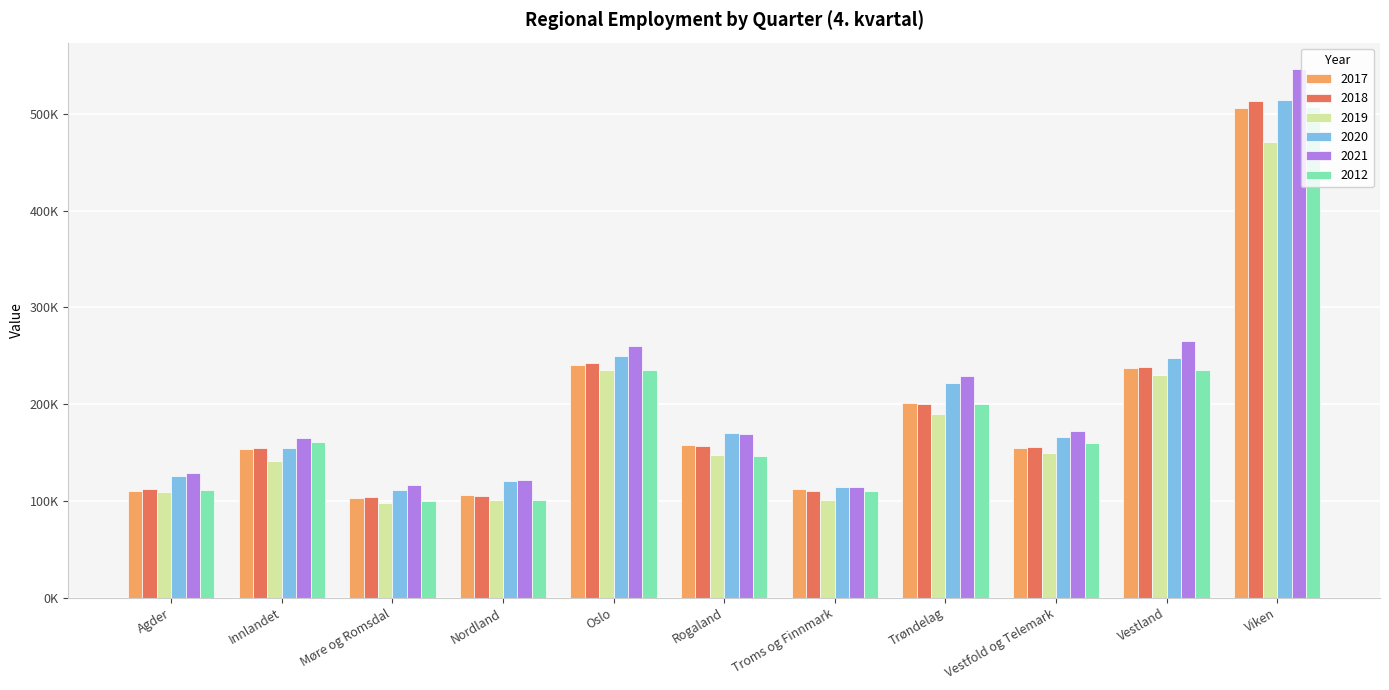

True or false: 2020 has a value of 170622.0 at Rogaland.

True